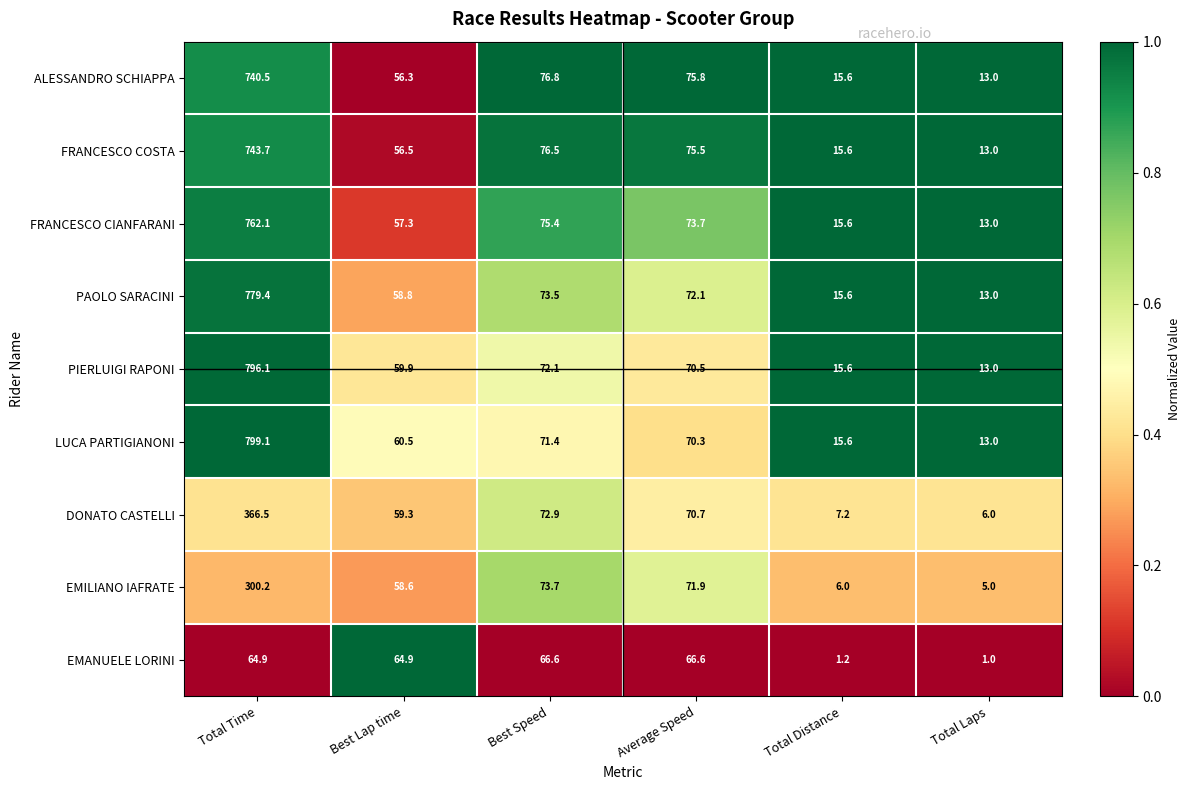

What is the total value across all series at Total Laps?

90.0